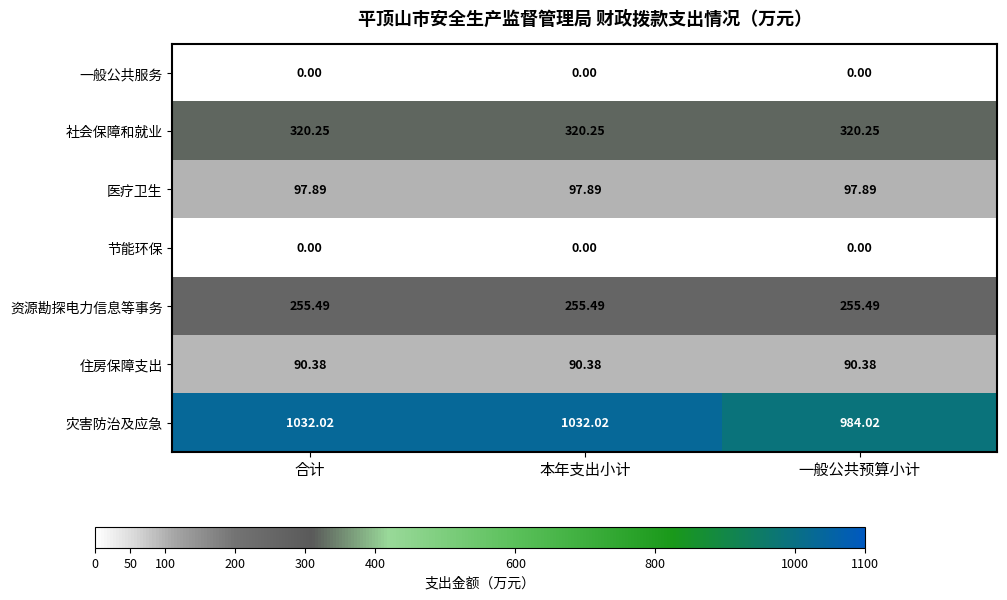

Between 本年支出小计 and 一般公共预算小计, which series saw the biggest shift?

灾害防治及应急